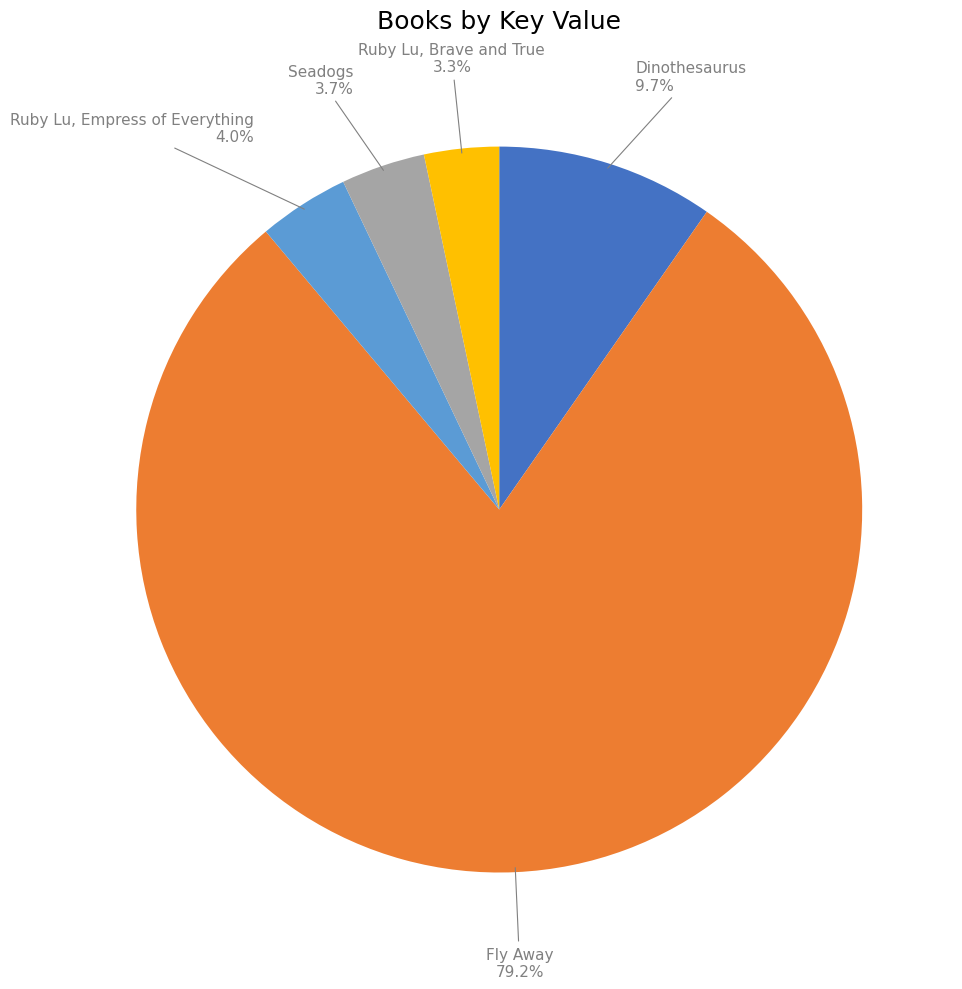

To the nearest percent, what is the difference between the largest and smallest slice percentages?

76%